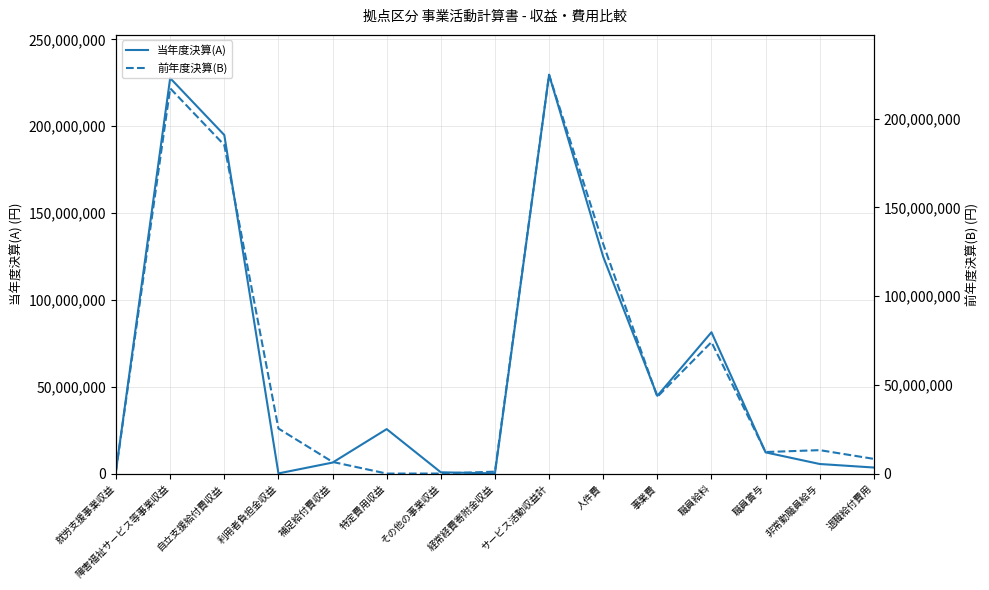

What is the difference between the 前年度決算(B) values at サービス活動収益計 and 補足給付費収益?

218160228